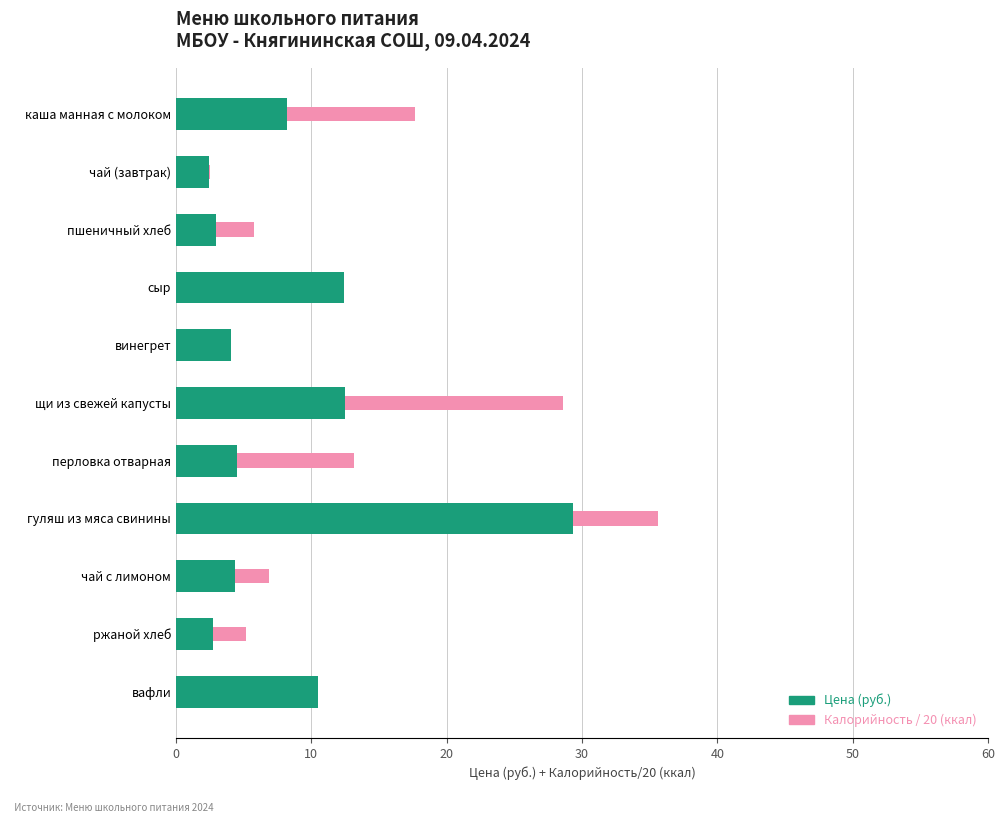

At which category is the sum across all series the highest?

гуляш из мяса свинины